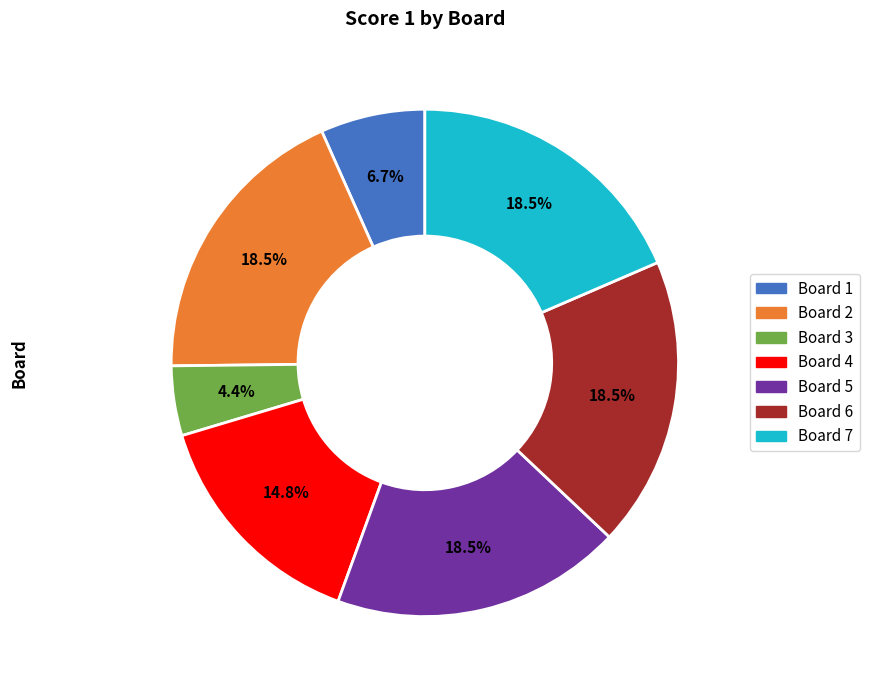

Combined, what portion of the pie is Board 4 and Board 5?

33.3%